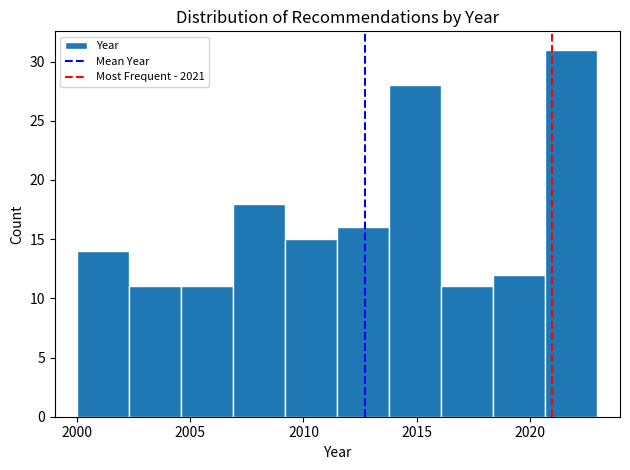

Over which range of the x-axis is the bar tallest?

2020.7 to 2023.0